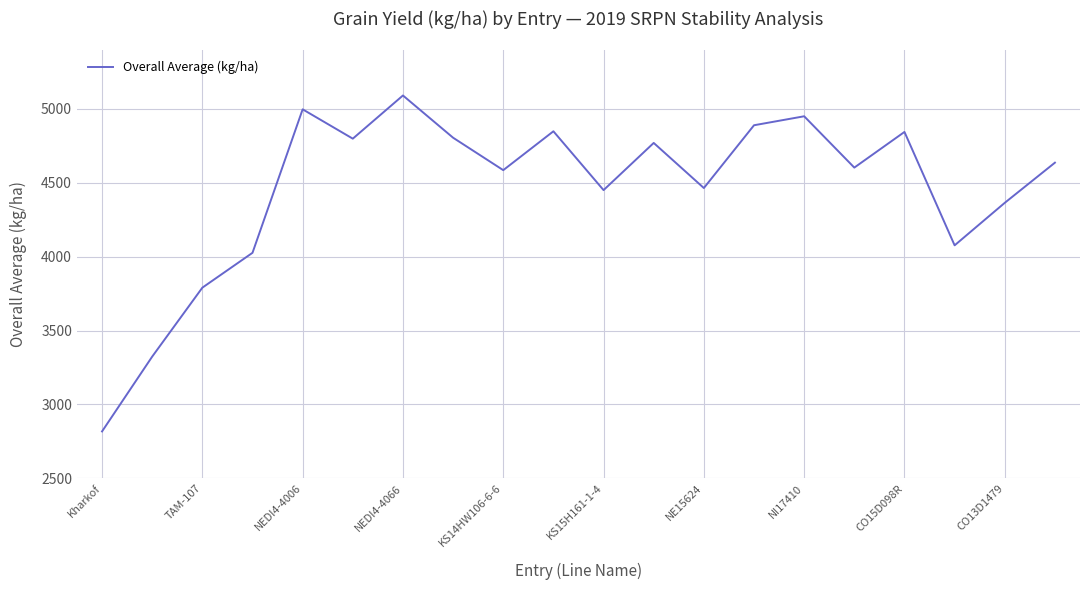

What is the difference between the maximum and minimum values?

2272.8